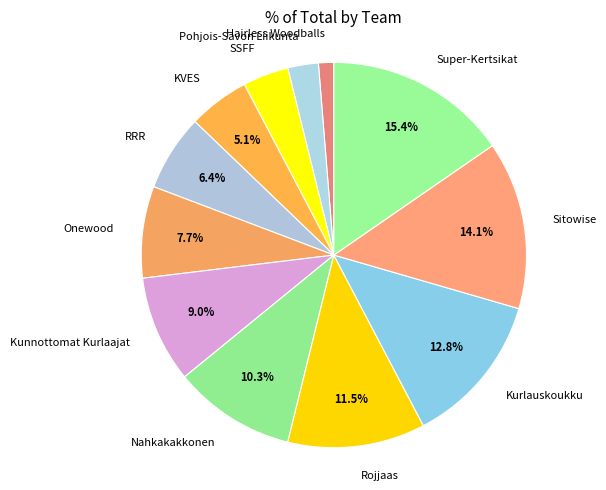

What is the ratio of the value at Kunnottomat Kurlaajat to the value at Pohjois-Savon Liikunta?

3.5